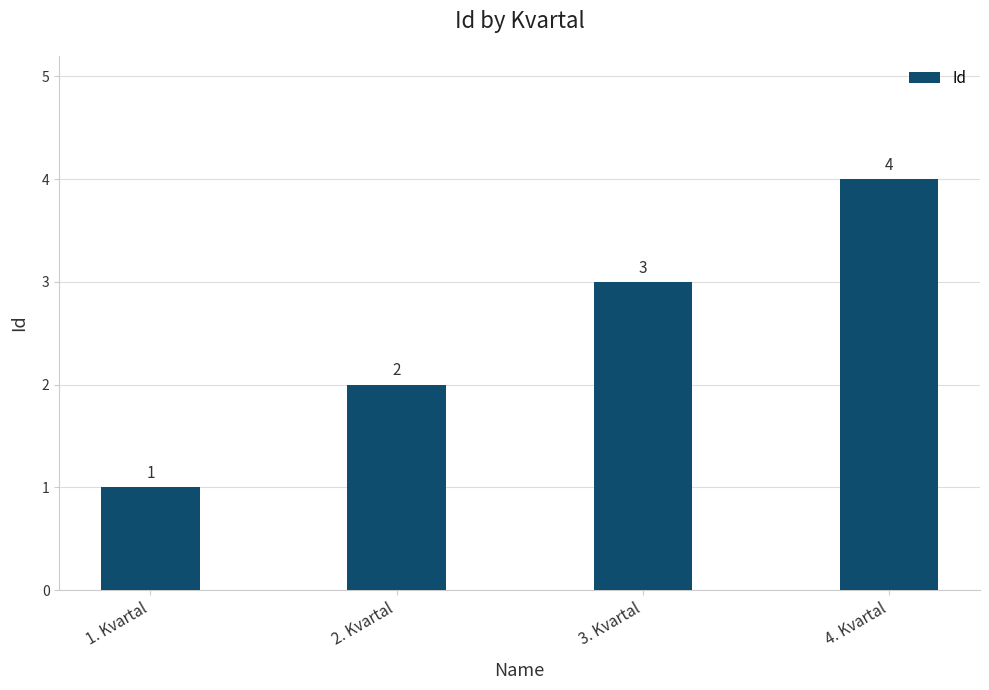

What is the label of the 1st bar from the left?

1. Kvartal